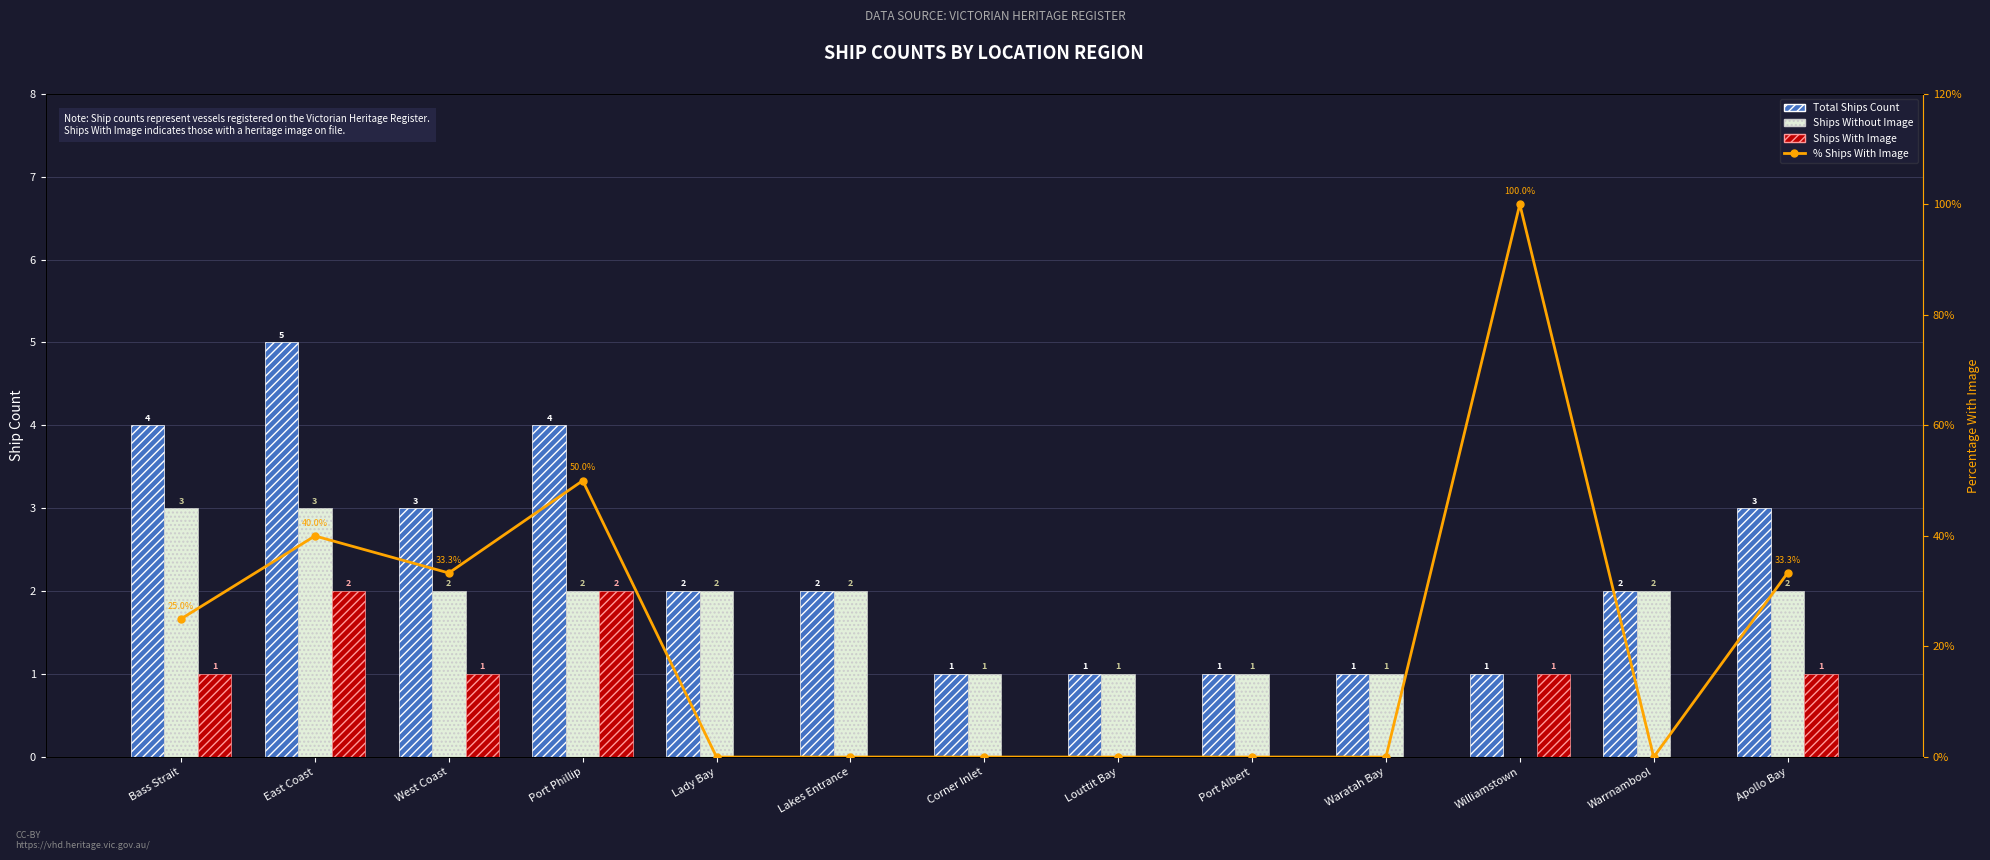

How many positive values does the Ships With Image series have?

6